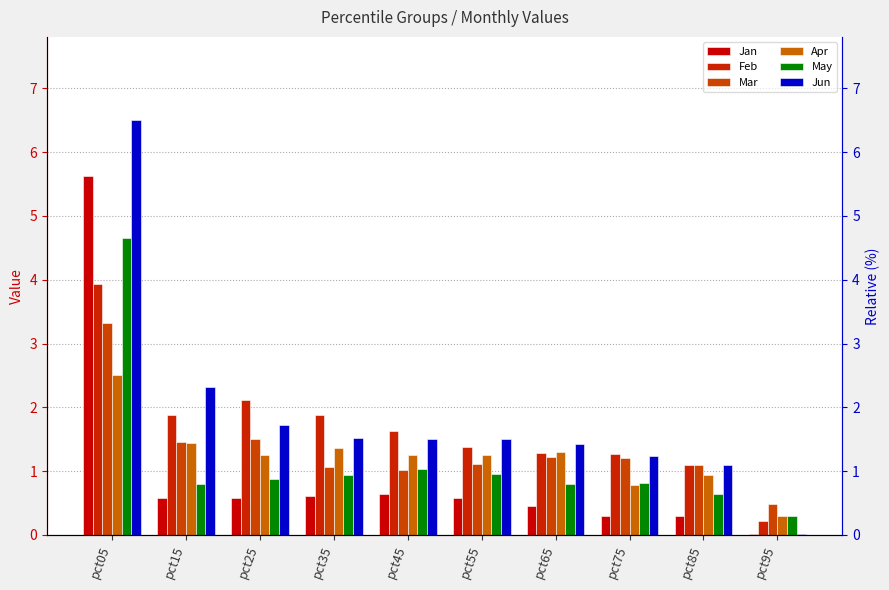

Which label corresponds to the largest value in the chart?

pct05